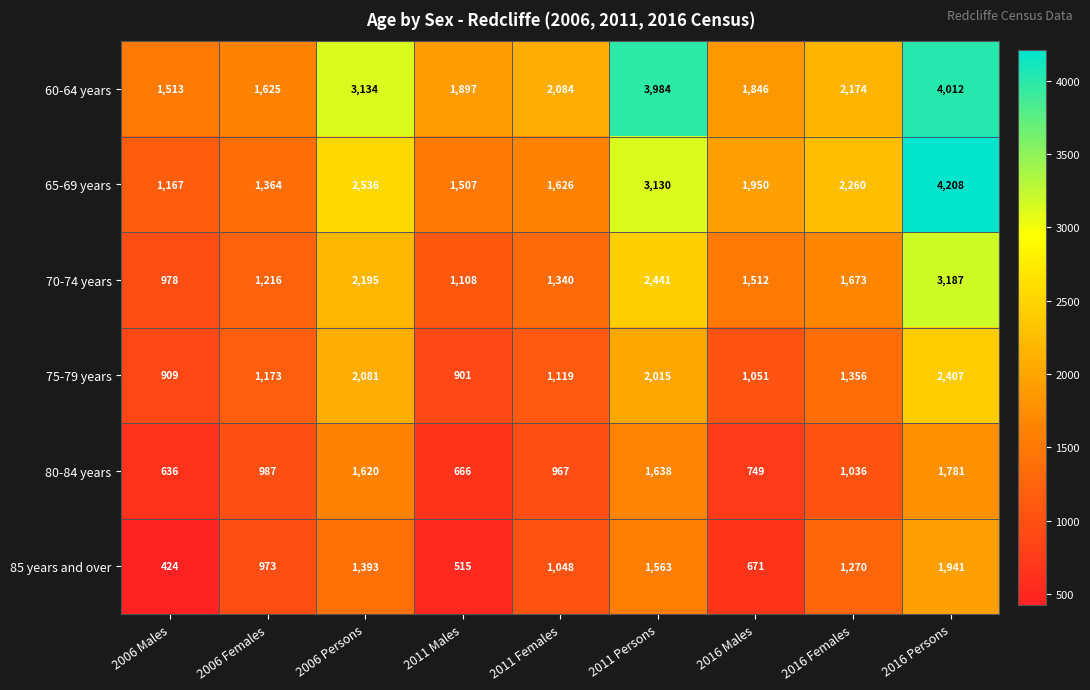

Which series changed the most between 2011 Persons and 2016 Females?

60-64 years